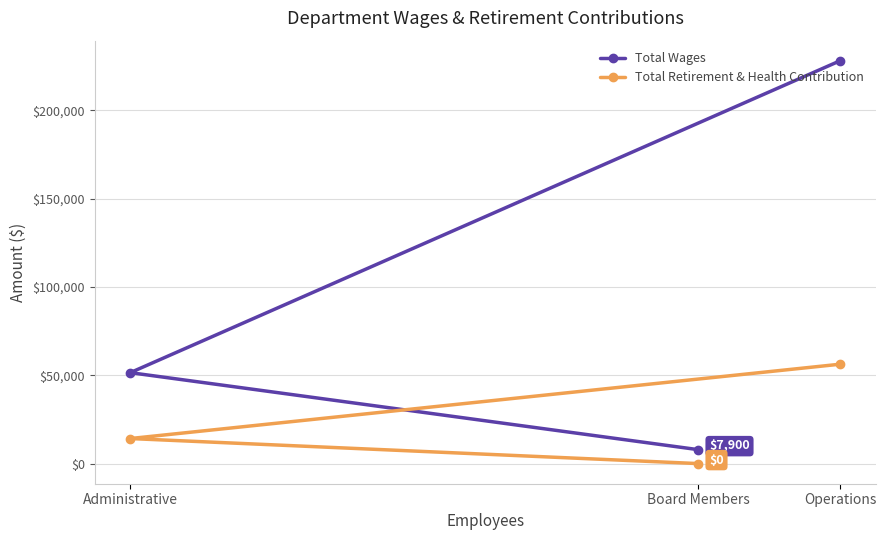

Which category has the lowest value across all series?

Board Members